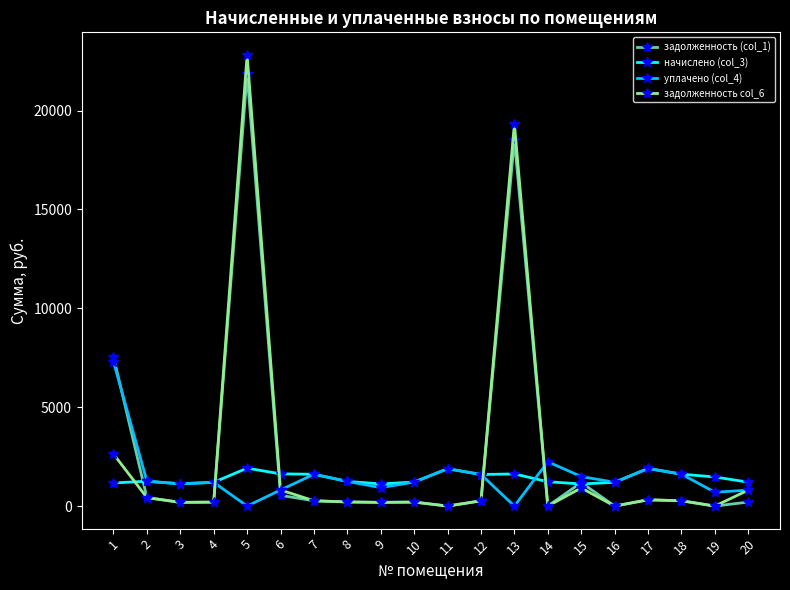

At which category is the sum across all series the highest?

5